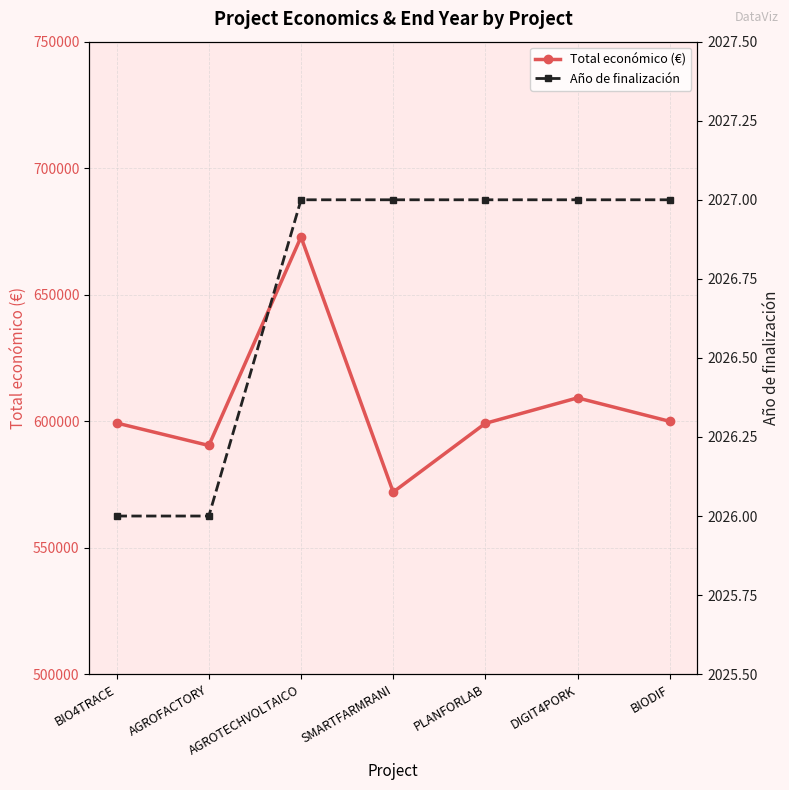

What is the difference between the Total económico (€) values at BIO4TRACE and DIGIT4PORK?

9944